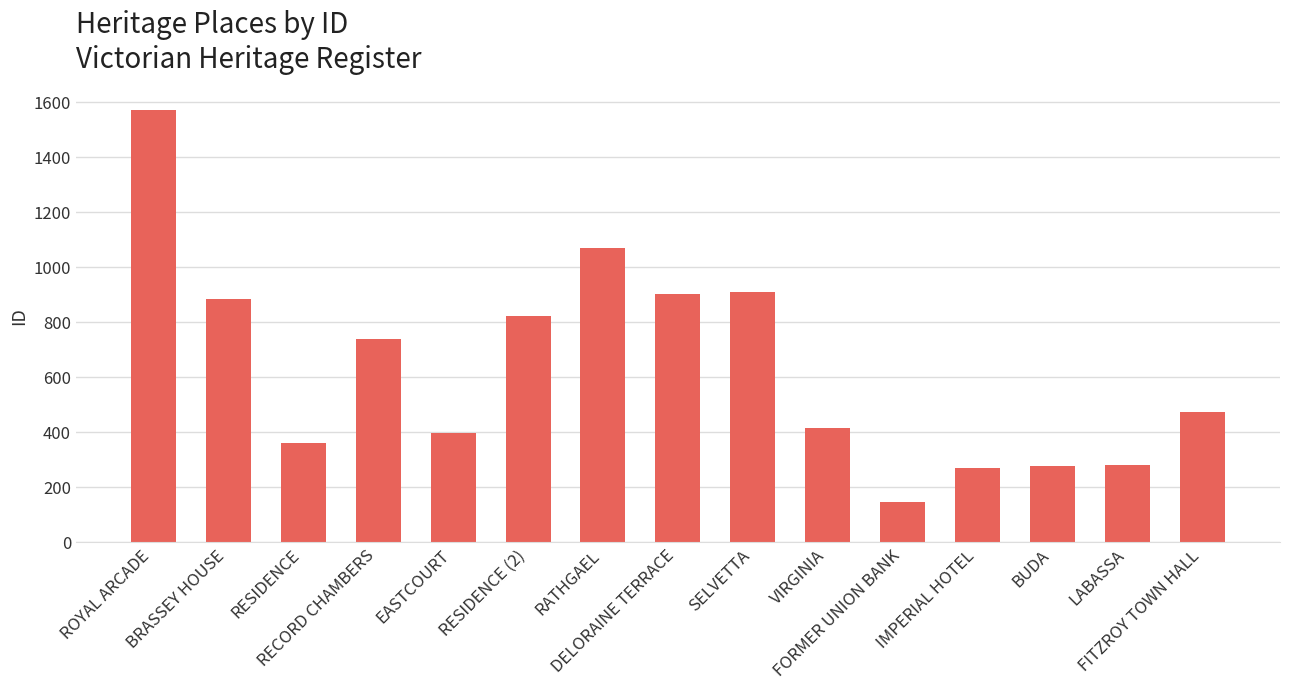

At which label does the data first exceed 471?

ROYAL ARCADE